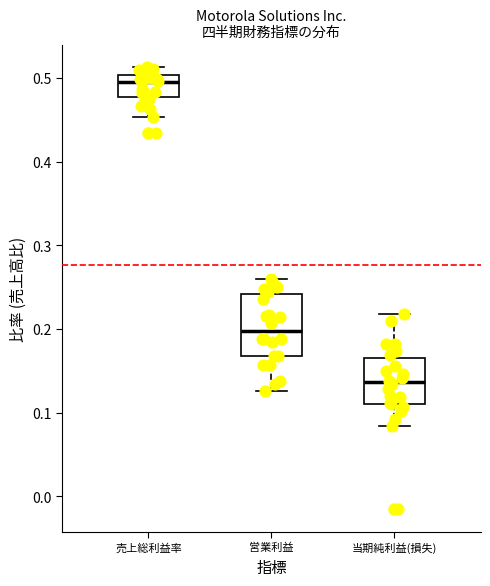

Reading left to right, read every box against the y-axis: the position of its median line, the range the box covers, and the ends of its whiskers. The values are not printed on the chart, so give them approximately, as read against the axis.

売上総利益率: median 0.50 (just below the box's upper edge), box 0.48 to 0.50, whiskers 0.45 to 0.51
営業利益: median 0.20, box 0.17 to 0.24, whiskers 0.13 to 0.26
当期純利益(損失): median 0.14, box 0.11 to 0.17, whiskers 0.08 to 0.22